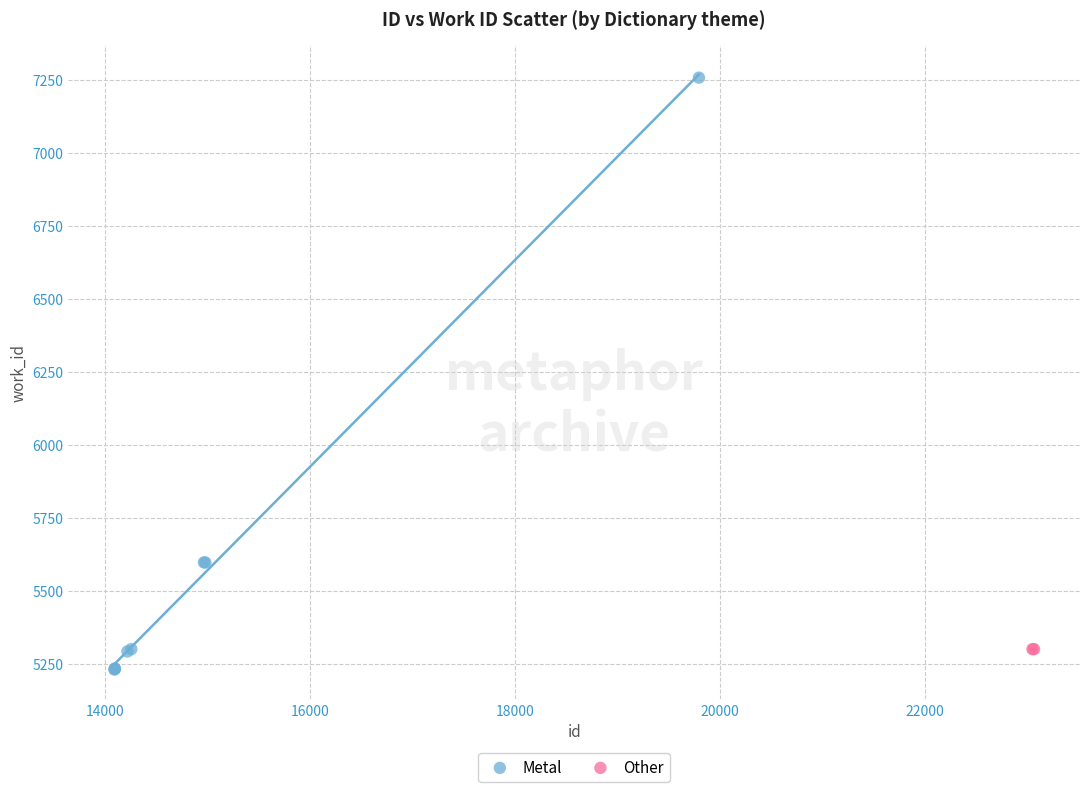

What are all the series names shown in the legend?

Metal, Other